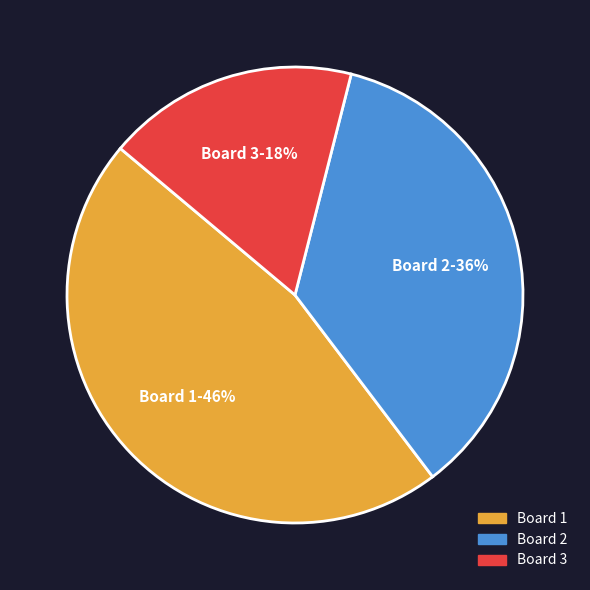

Which slice is the smallest?

Board 3